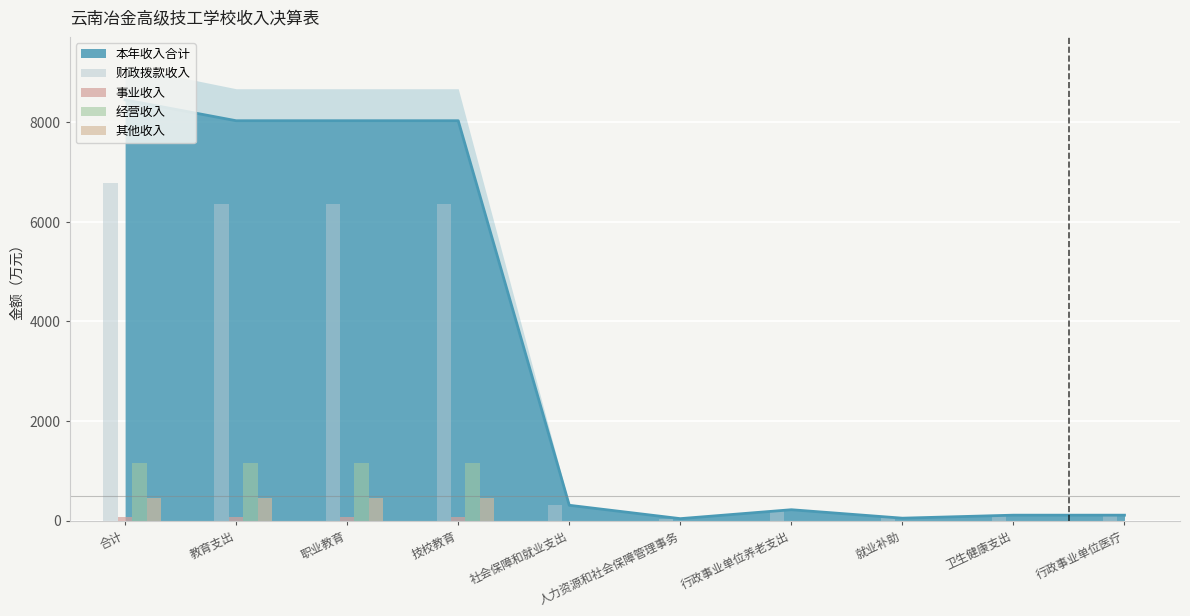

Read the 财政拨款收入 value at 社会保障和就业支出.

308.4